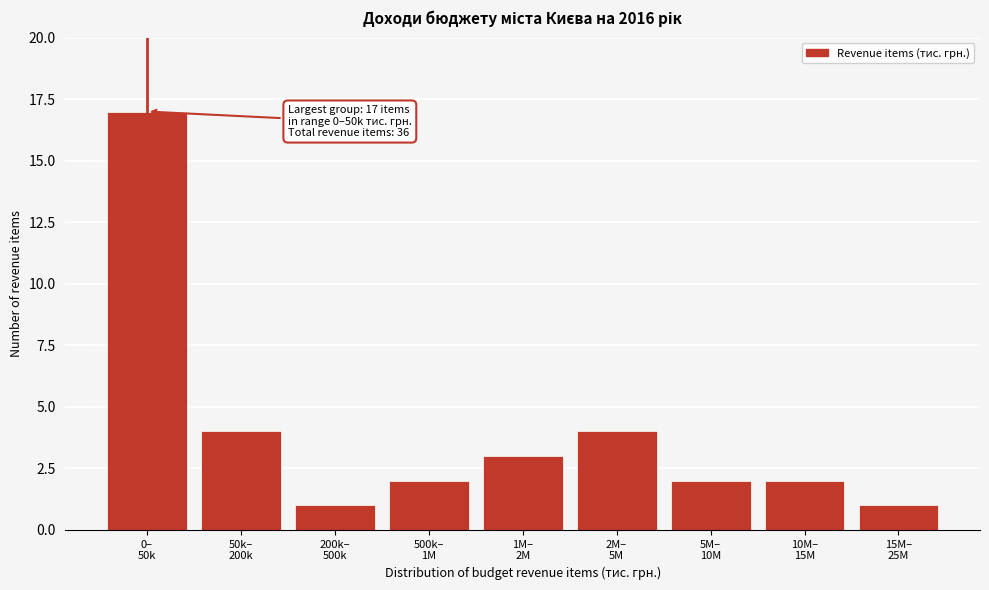

Reading left to right, what are all the values shown in this chart?

17	4	1	2	3	4	2	2	1